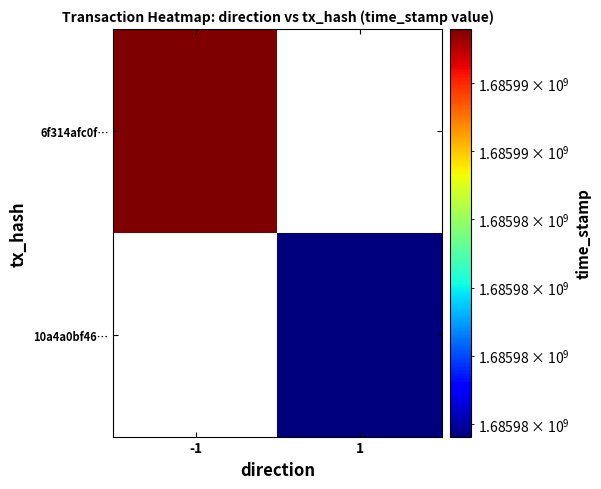

At -1, list the series in order from largest to smallest.

6f314afc0f…, 10a4a0bf46…